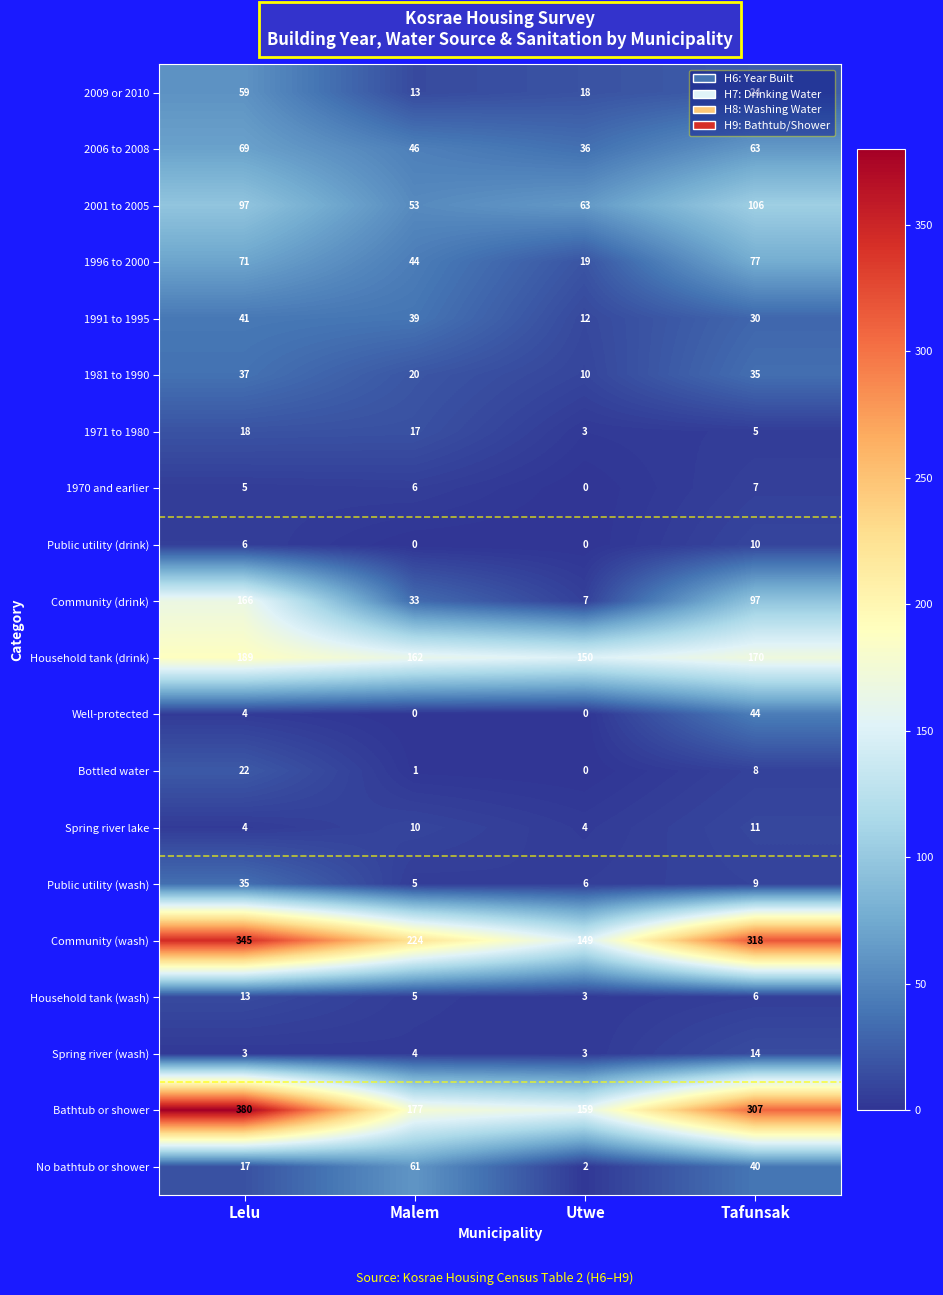

The value of 2001 to 2005 at Tafunsak is 106. True or false?

True